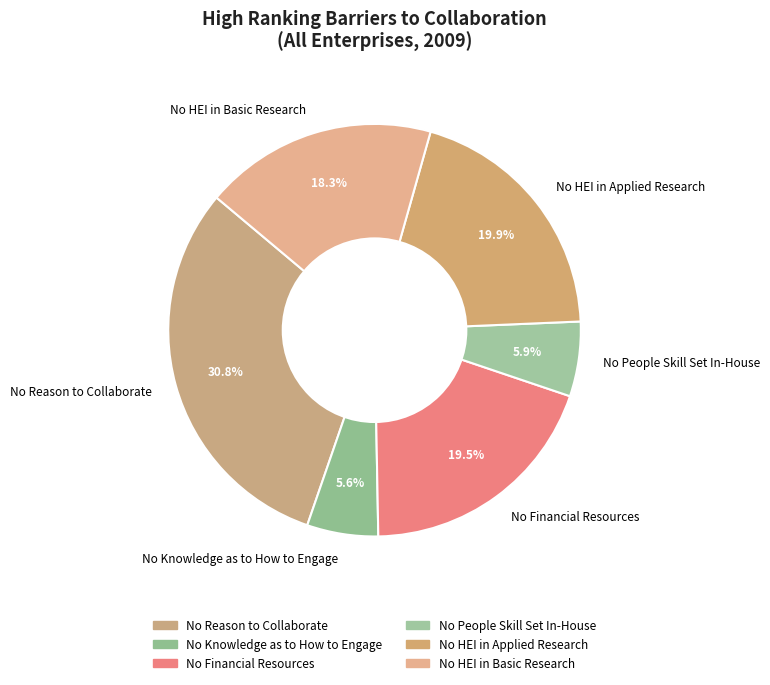

Between No Reason to Collaborate and No HEI in Basic Research, which is larger?

No Reason to Collaborate